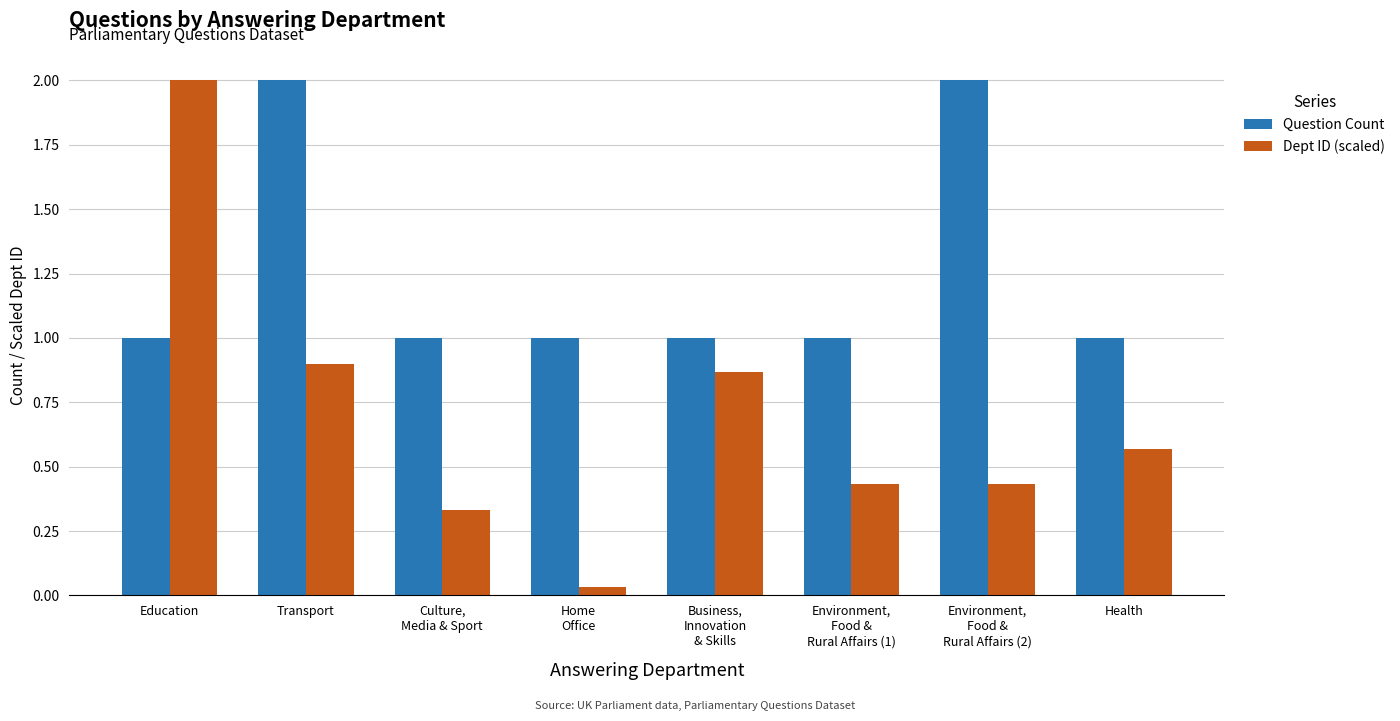

What is the highest value of the Question Count series?

2.0